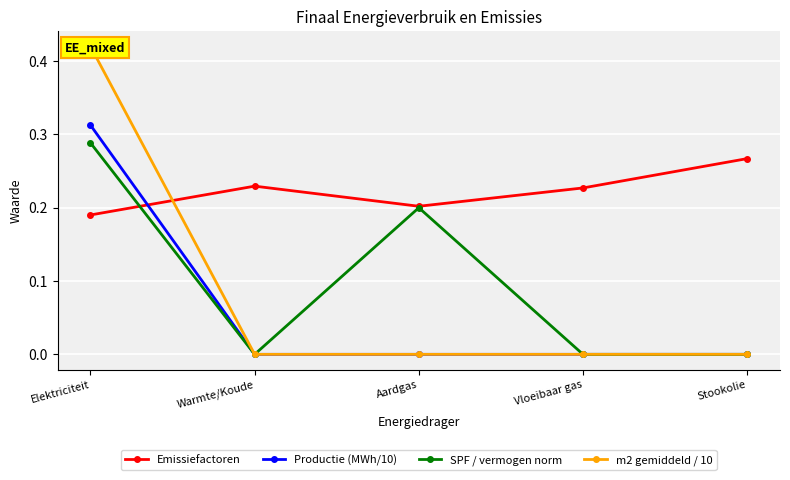

Count the number of categories in the chart.

5